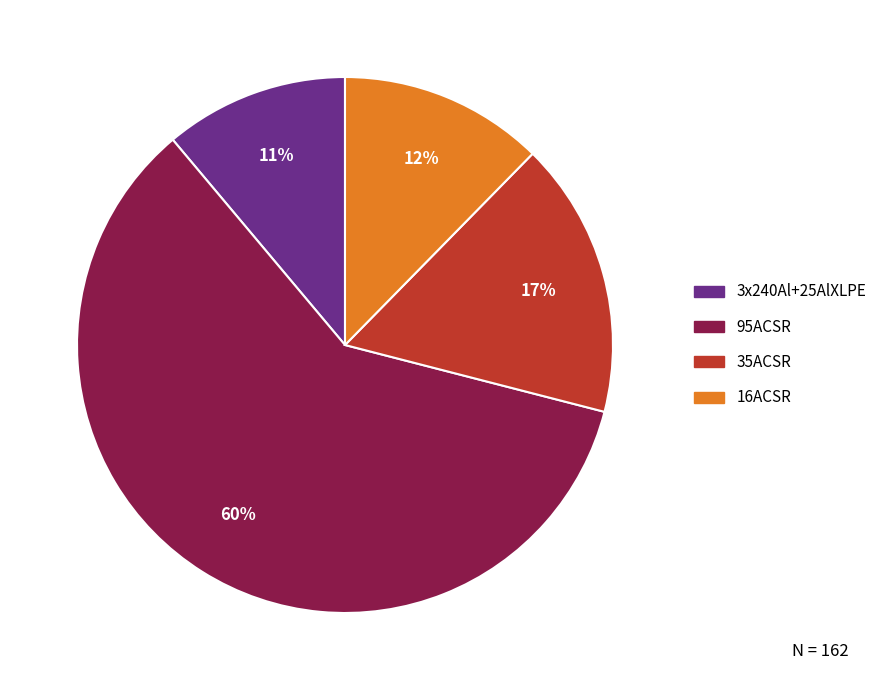

Is it true that 16ACSR is 12% of the pie?

True